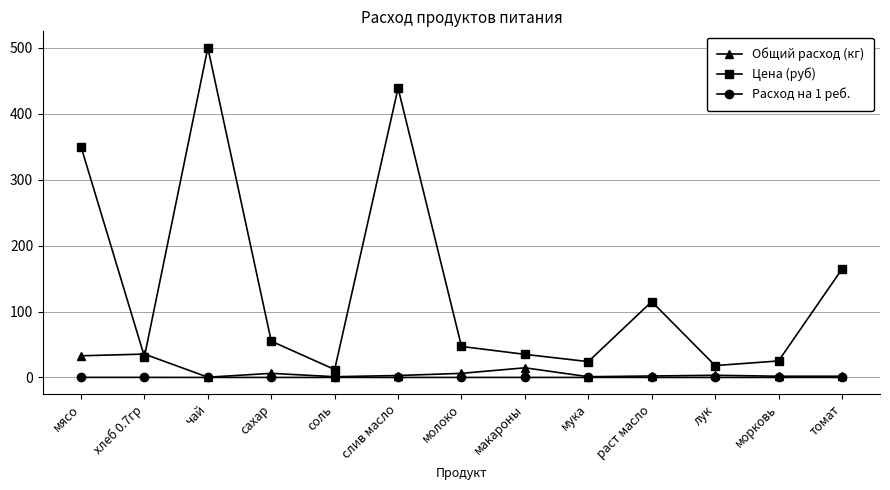

What is the difference between the second highest and second lowest values in the Общий расход (кг) series?

31.8